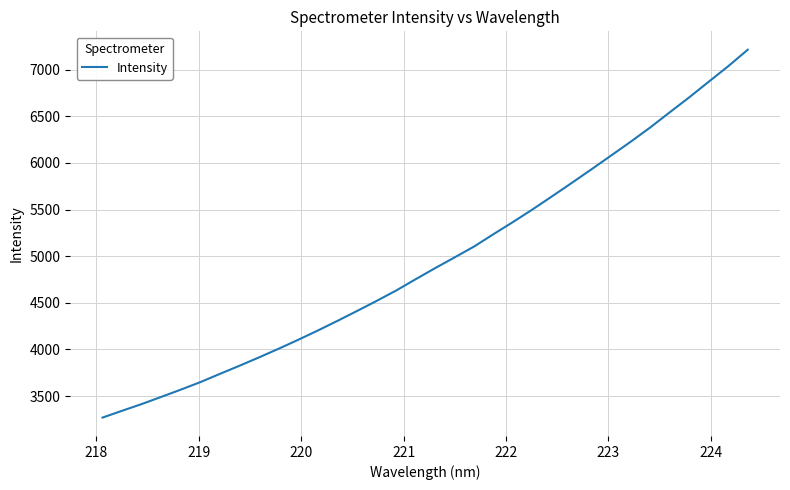

What is the difference between the maximum and minimum values?

3944.1